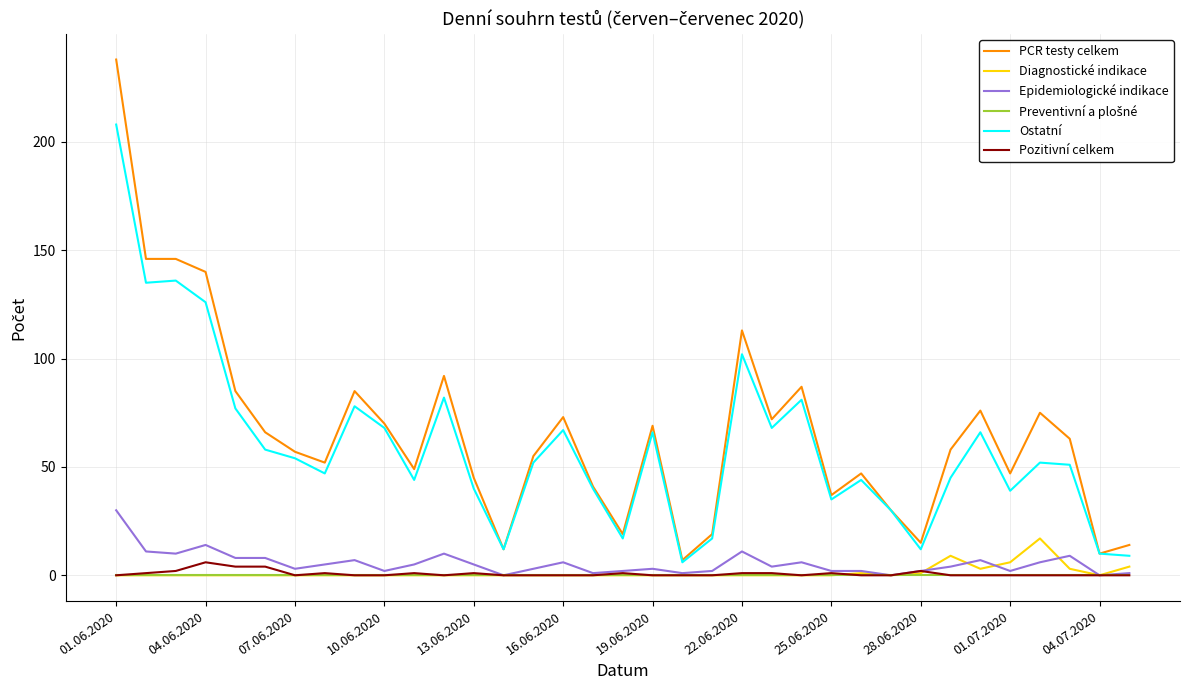

True or false: Pozitivní celkem and PCR testy celkem intersect in this chart.

False